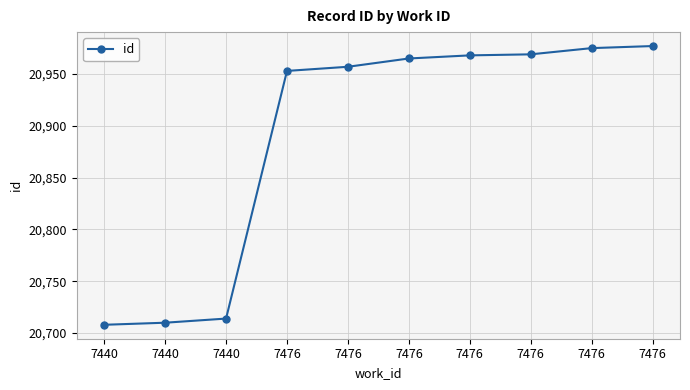

Rank the categories by value from highest to lowest.

7476, 7476, 7476, 7476, 7476, 7476, 7476, 7440, 7440, 7440